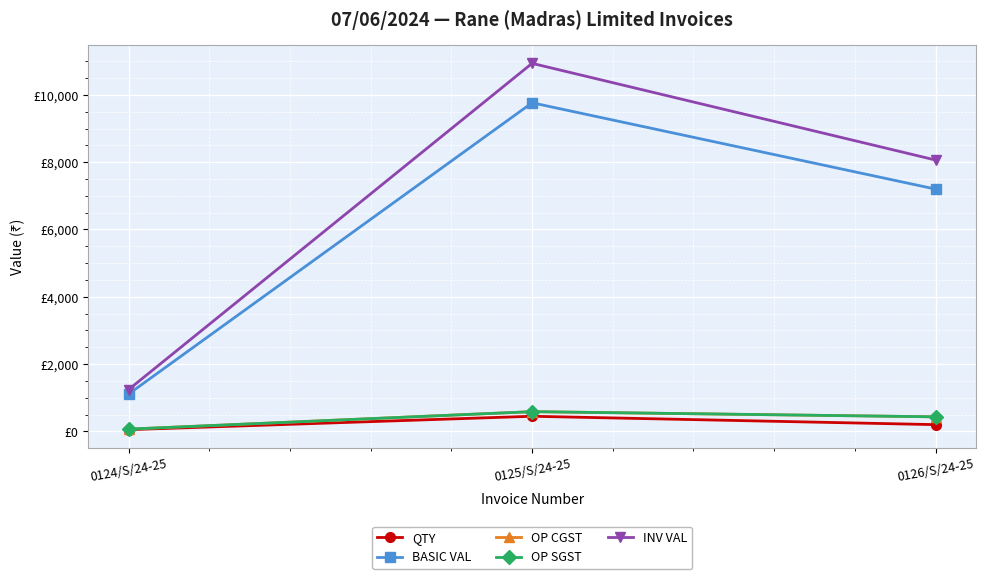

How many distinct data groups are displayed?

5